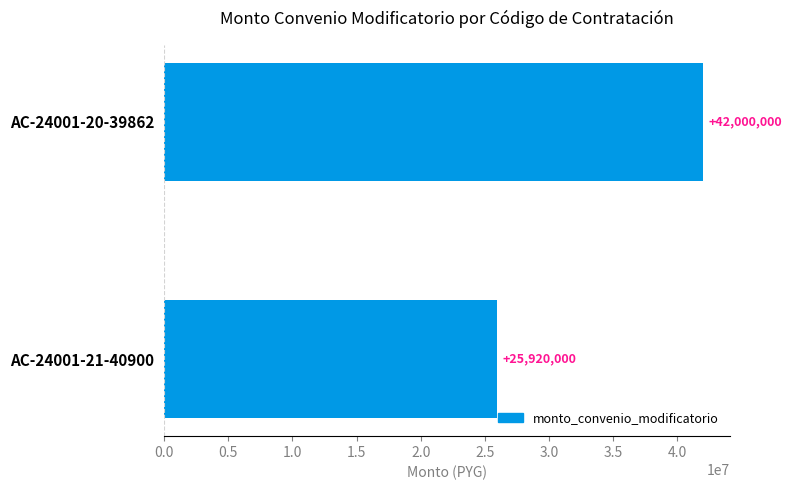

Rank the categories by value from lowest to highest.

AC-24001-21-40900, AC-24001-20-39862